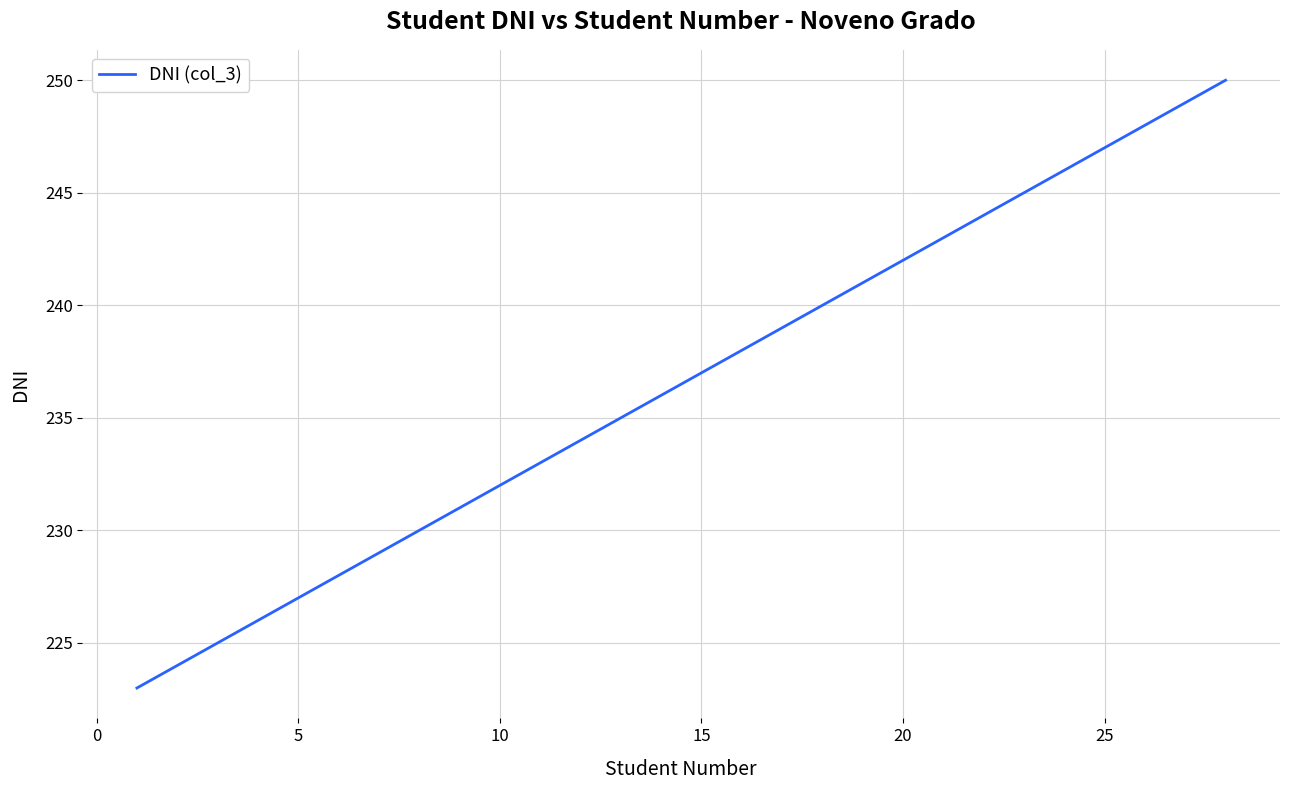

Is this an area chart (filled region under the line)?

No